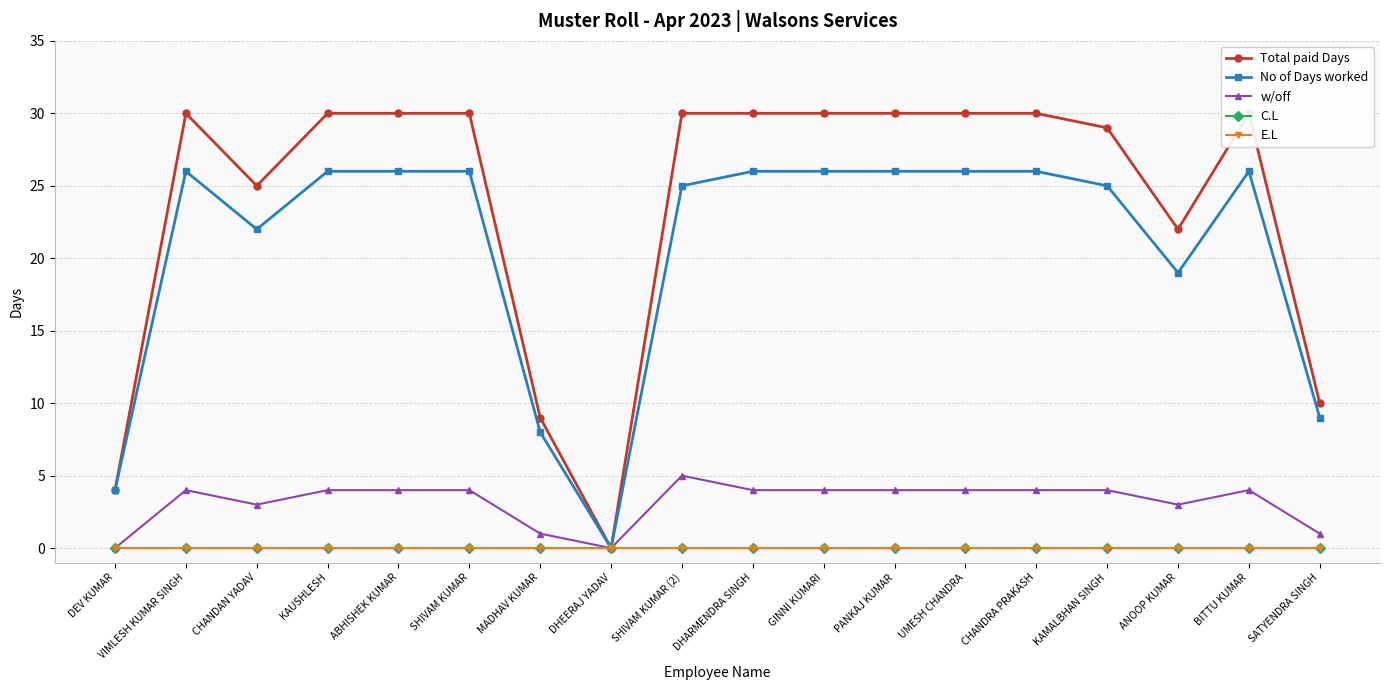

What is the highest value of the Total paid Days series?

30